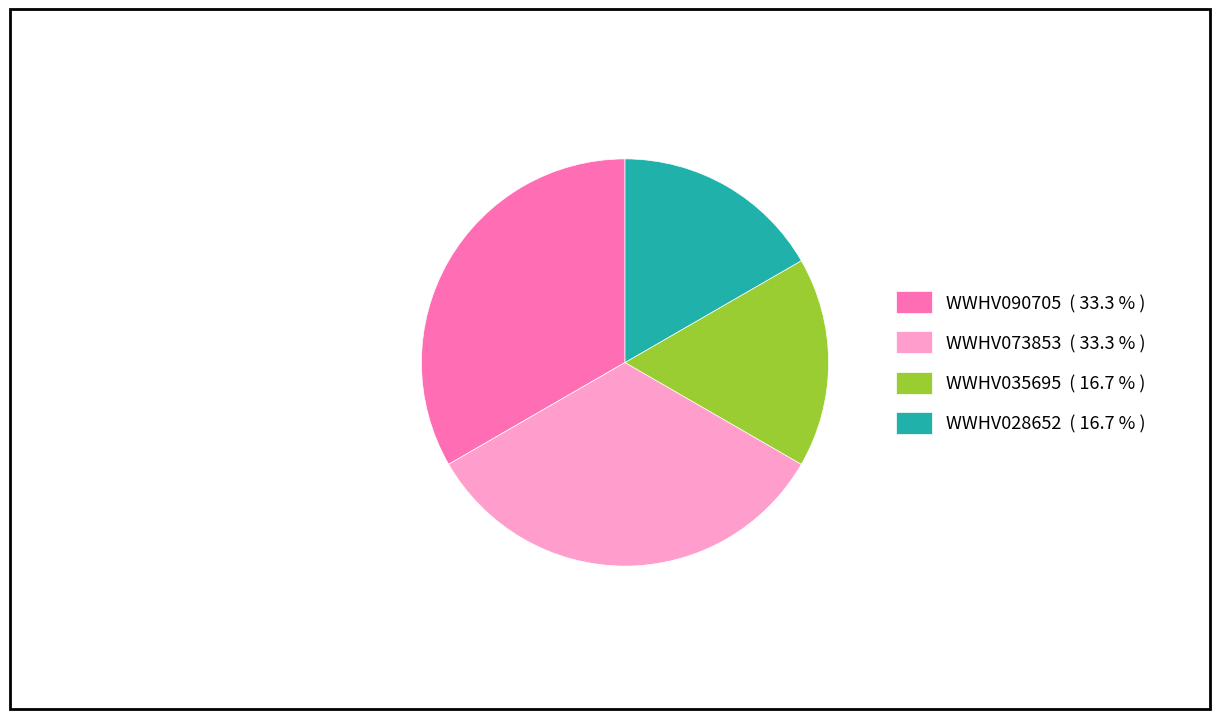

What is the ratio of the value at WWHV073853 ( 33.3 % ) to the value at WWHV035695 ( 16.7 % )?

2.0